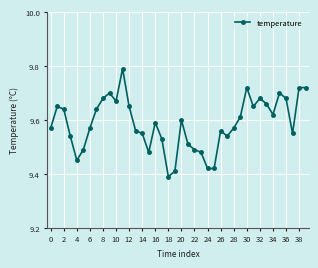

What is the difference between the second highest and second lowest values?

0.3